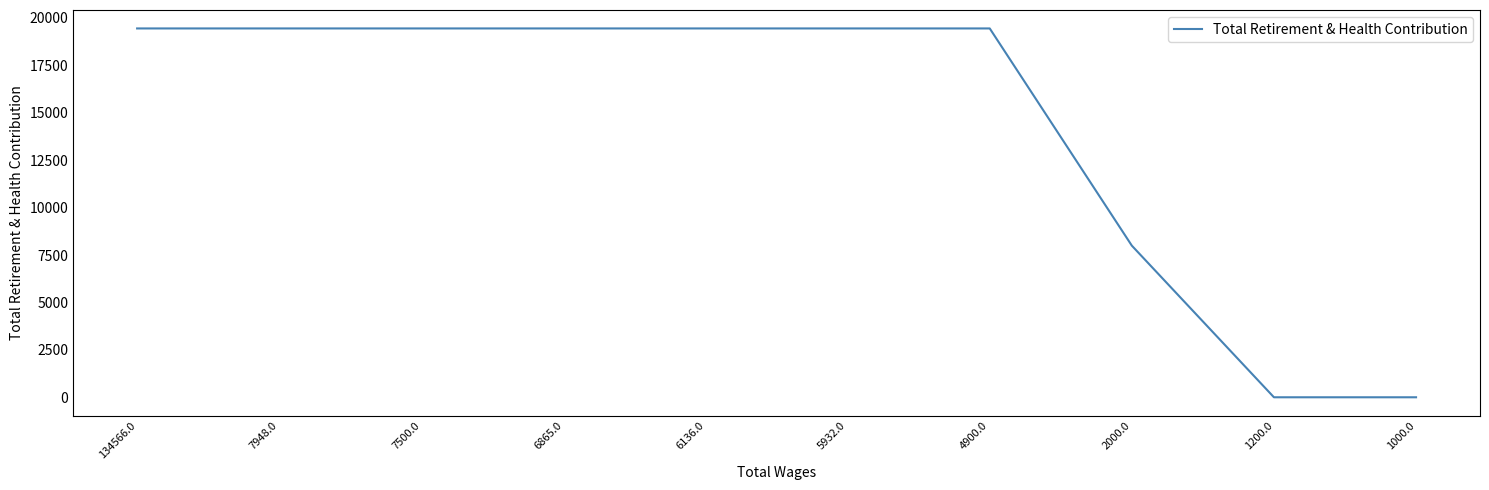

What is the approximate value at 5932.0, to the nearest 50?

19450